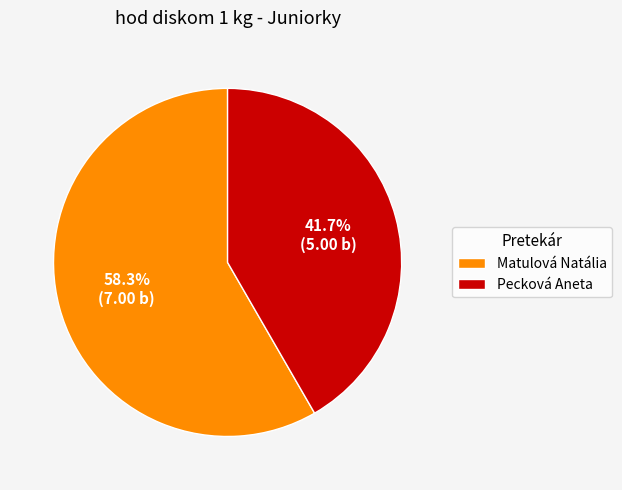

Which slice is the largest?

Matulová Natália